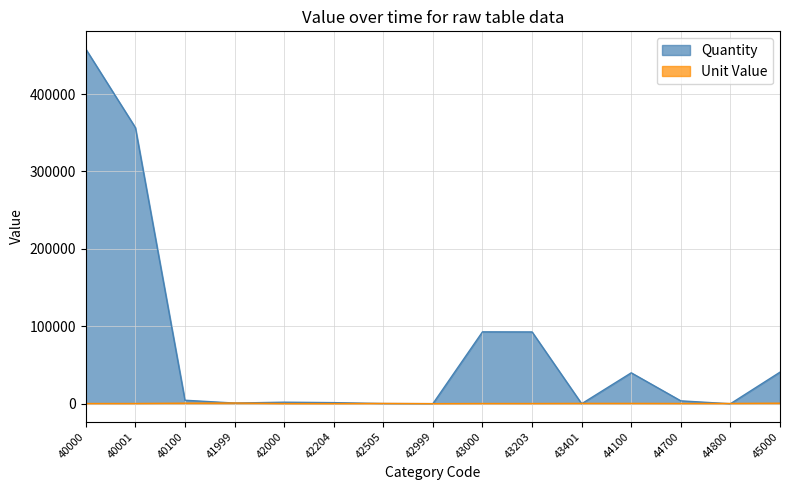

How many intersections are there between 379 and 458037?

8